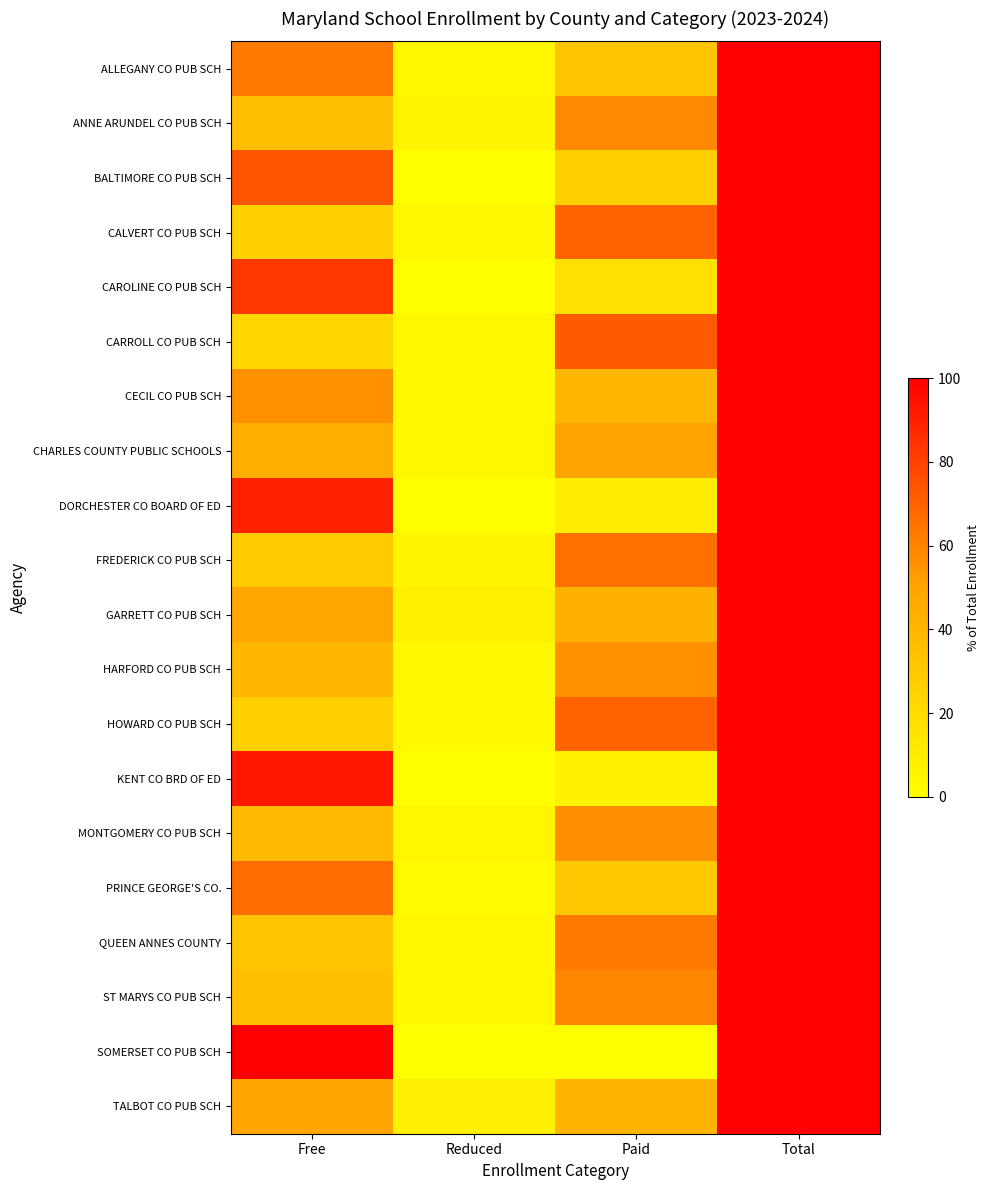

Rank the series at Paid from lowest to highest value.

SOMERSET CO PUB SCH, KENT CO BRD OF ED, DORCHESTER CO BOARD OF ED, CAROLINE CO PUB SCH, BALTIMORE CO PUB SCH, PRINCE GEORGE'S CO., ALLEGANY CO PUB SCH, CECIL CO PUB SCH, TALBOT CO PUB SCH, GARRETT CO PUB SCH, CHARLES COUNTY PUBLIC SCHOOLS, HARFORD CO PUB SCH, MONTGOMERY CO PUB SCH, ANNE ARUNDEL CO PUB SCH, ST MARYS CO PUB SCH, QUEEN ANNES COUNTY, FREDERICK CO PUB SCH, HOWARD CO PUB SCH, CALVERT CO PUB SCH, CARROLL CO PUB SCH